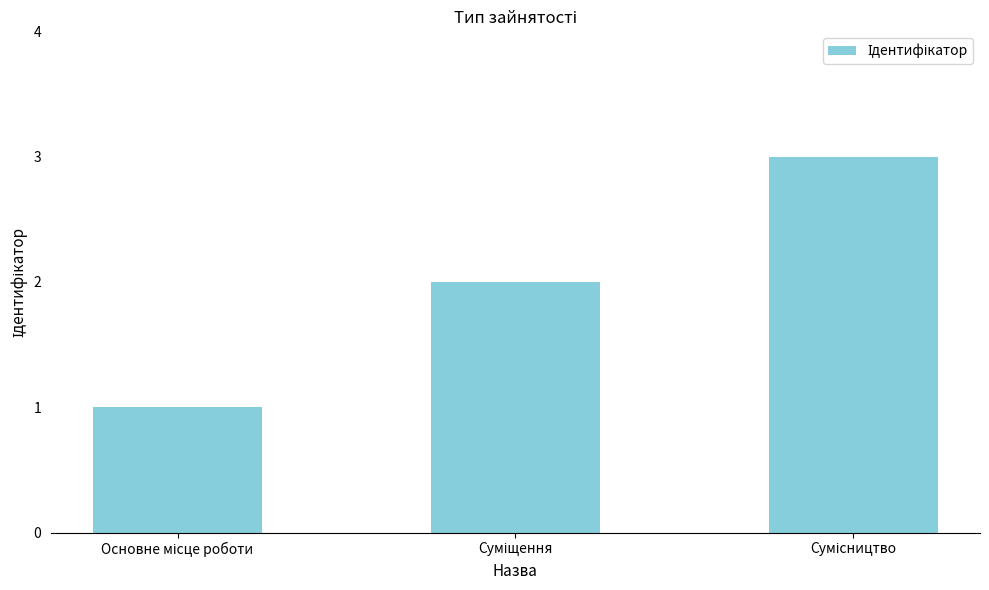

What is the greatest value displayed?

3